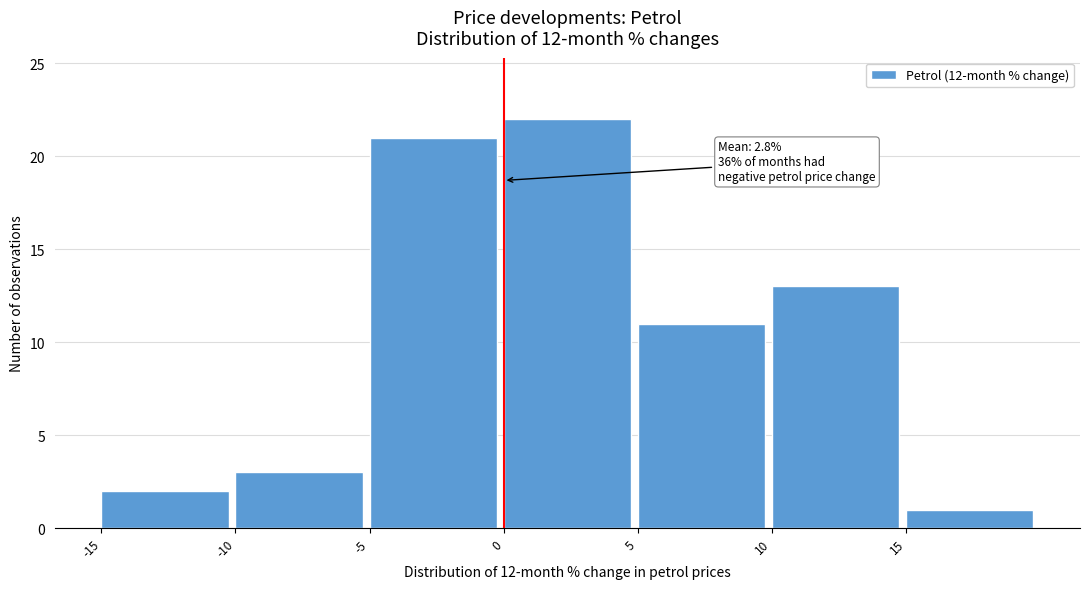

Over which range of the x-axis is the bar tallest?

0 to 5